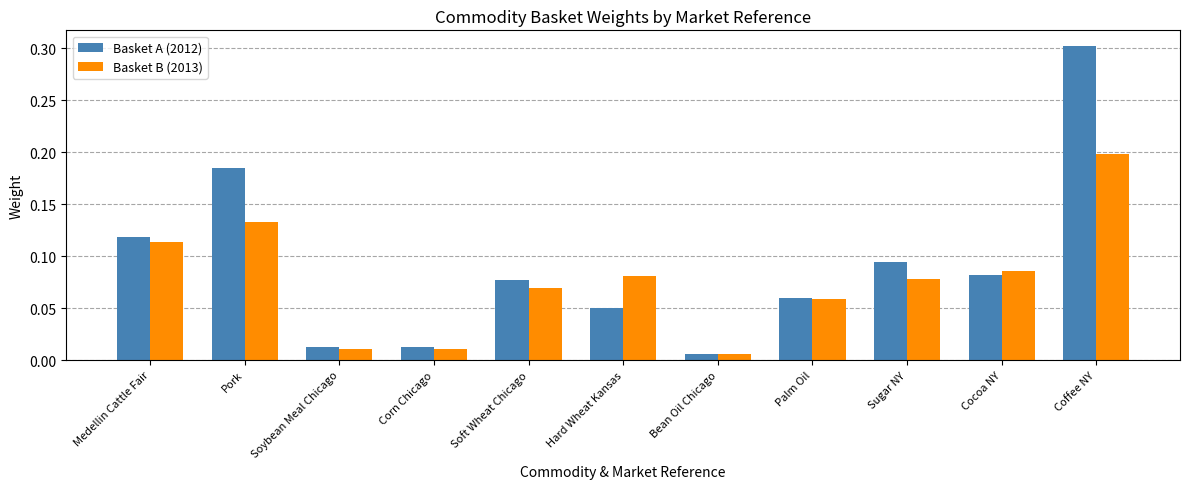

At which label is Basket B (2013) closest to 0?

Bean Oil Chicago